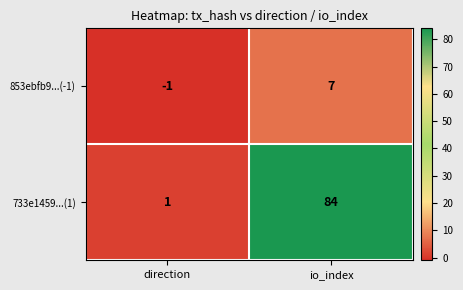

What is the sum of the 853ebfb9...(-1) values at direction and io_index?

6